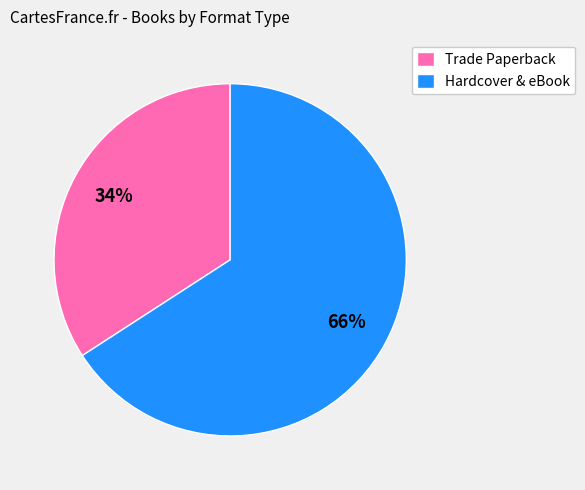

Do Hardcover & eBook and Trade Paperback together represent more than half of the pie?

Yes